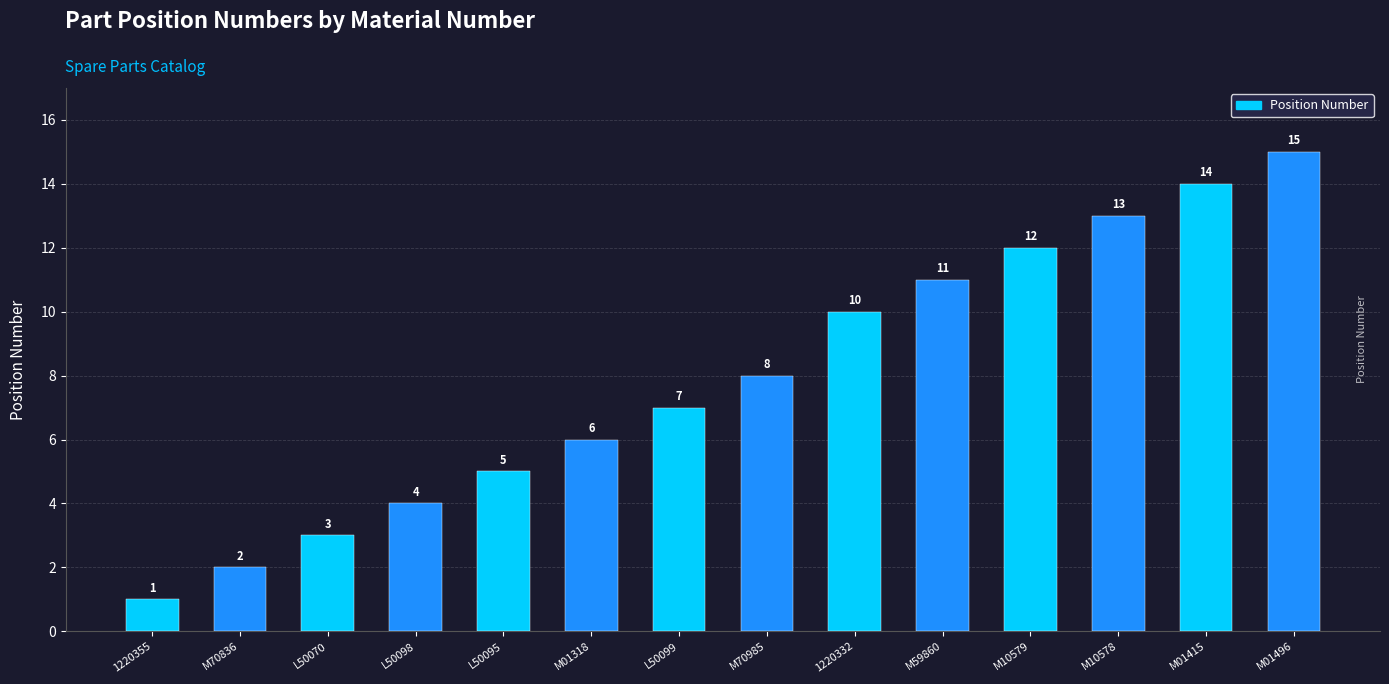

Are the bars grouped side by side (vs. stacked)?

No